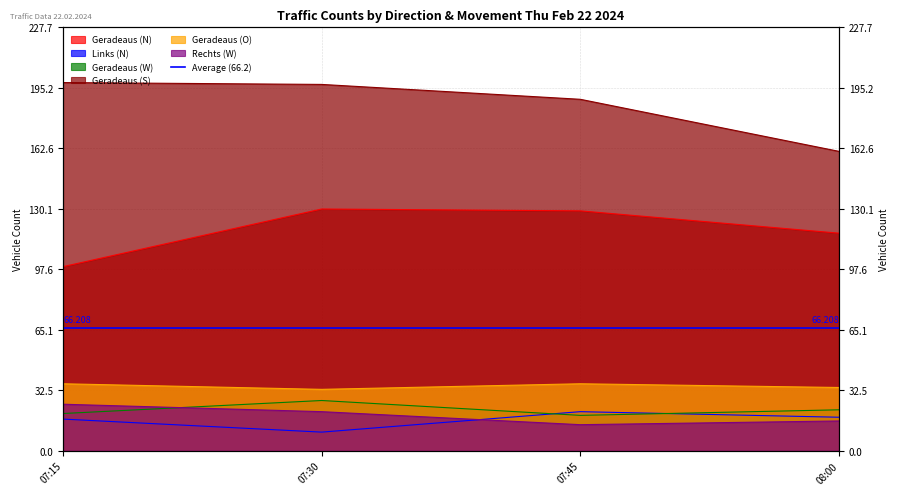

Is the value of Links (N) at 08:00 greater than the value of Rechts (W) at 07:30?

No